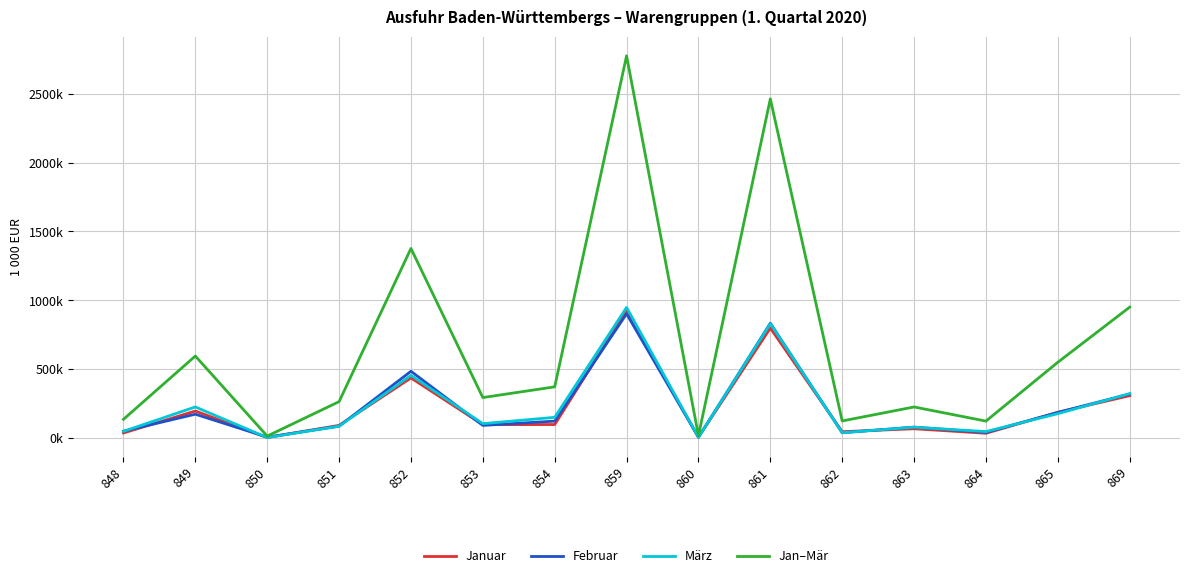

True or false: Jan–Mär has more than 2 interior local peaks.

True